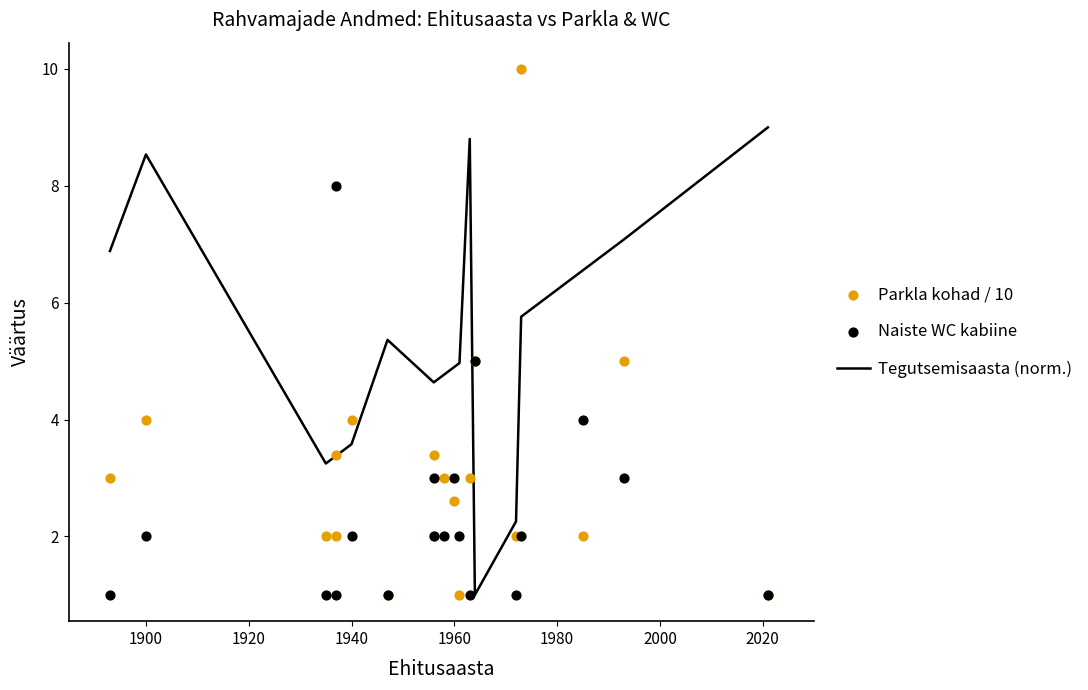

What are all the series names shown in the legend?

Tegutsemisaasta (norm.), Parkla kohad / 10, Naiste WC kabiine